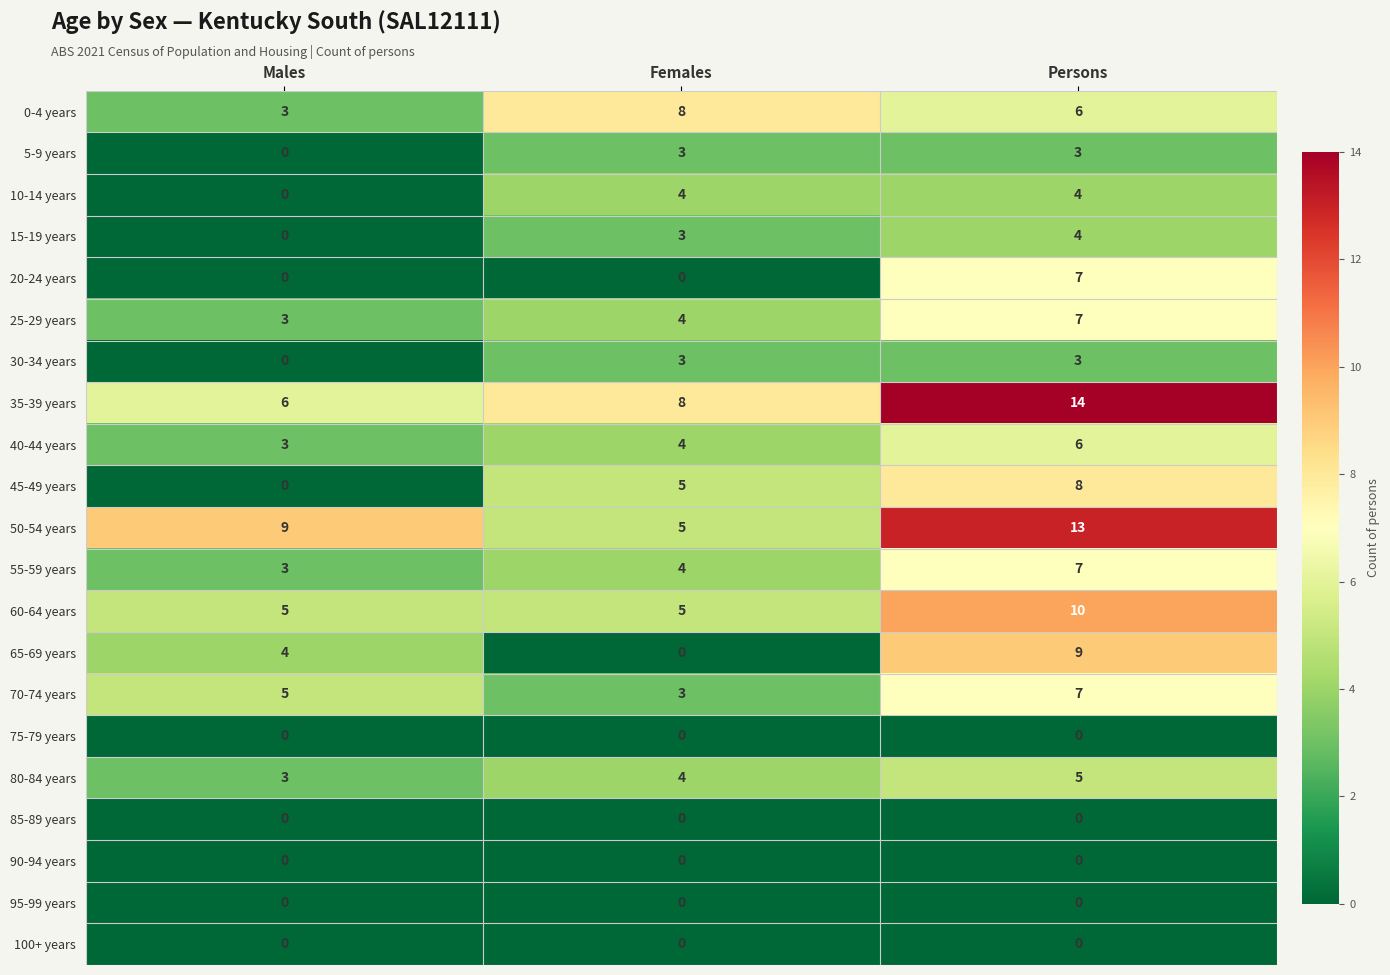

True or false: 15-19 years has a value of 3 at Males.

False